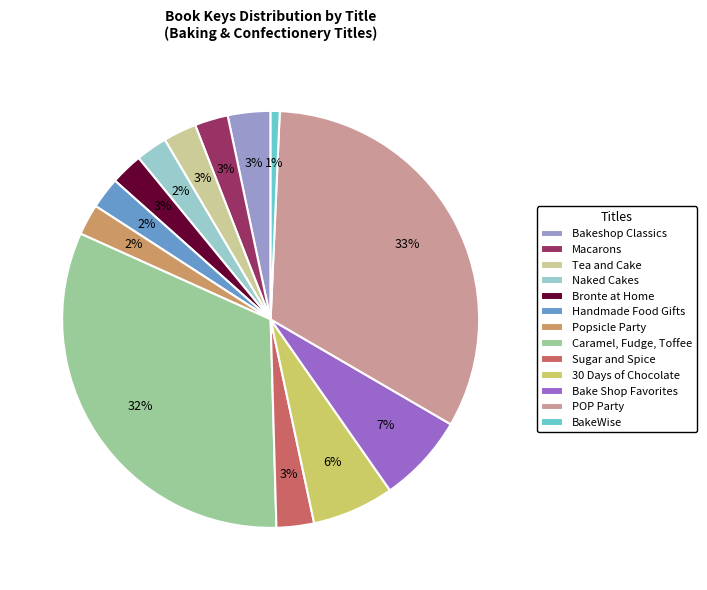

To the nearest percent, what is the difference between the largest and smallest slice percentages?

32%